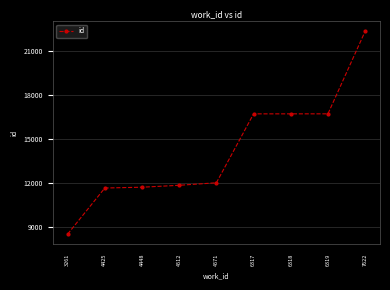

What is the value of the 1st point from the left?

8519